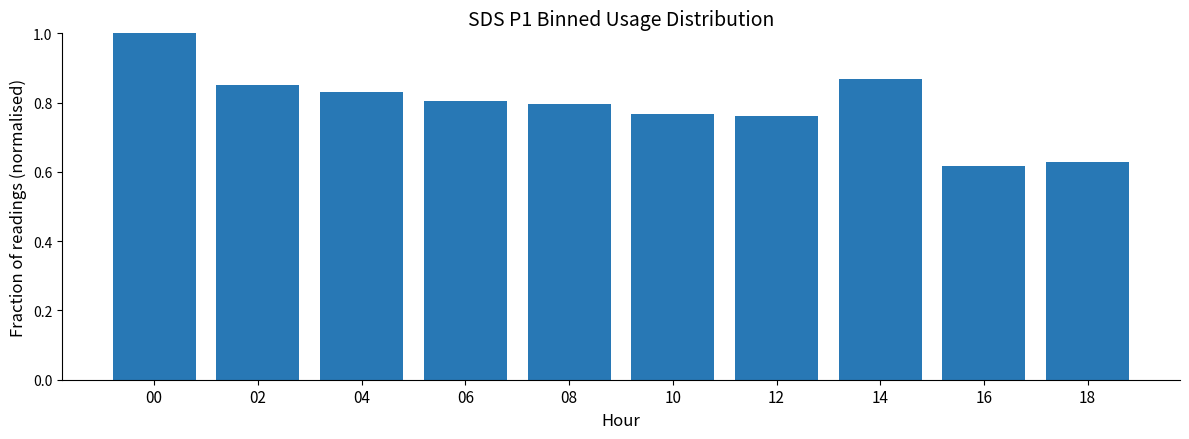

Does the chart contain stacked bars?

No